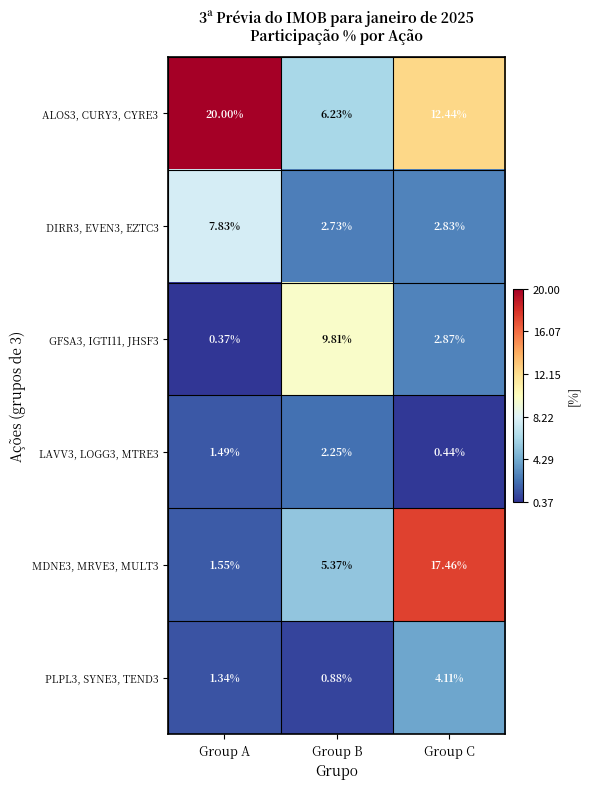

List the labels in order of LAVV3, LOGG3, MTRE3 value, smallest first.

Group C, Group A, Group B